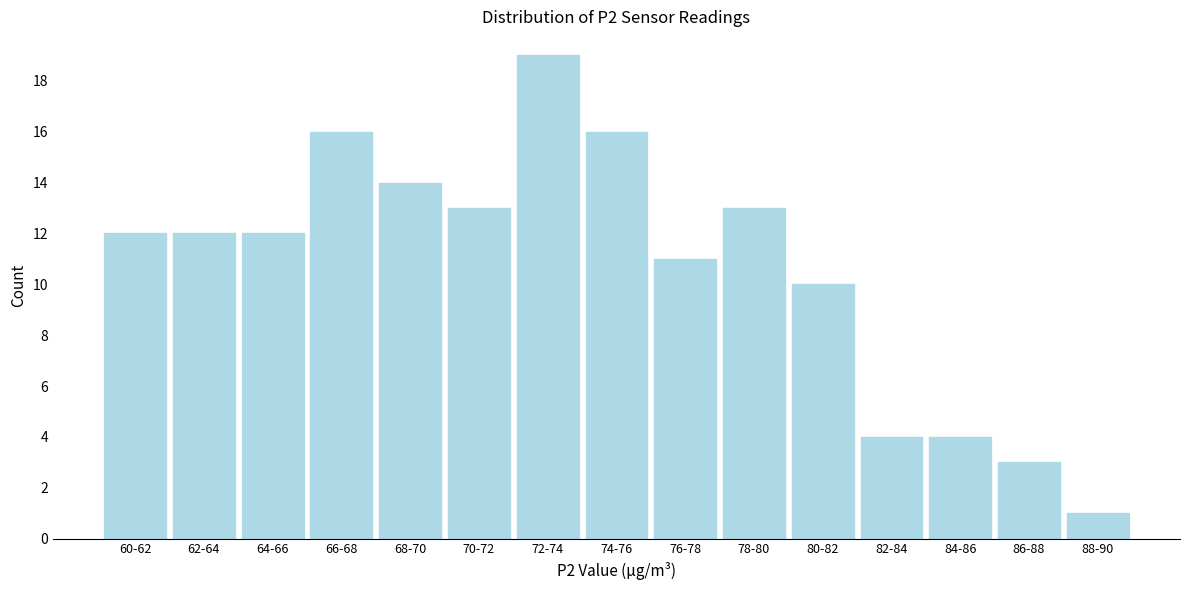

Reading left to right, extract all data points from this chart.

60-62=12	62-64=12	64-66=12	66-68=16	68-70=14	70-72=13	72-74=19	74-76=16	76-78=11	78-80=13	80-82=10	82-84=4	84-86=4	86-88=3	88-90=1